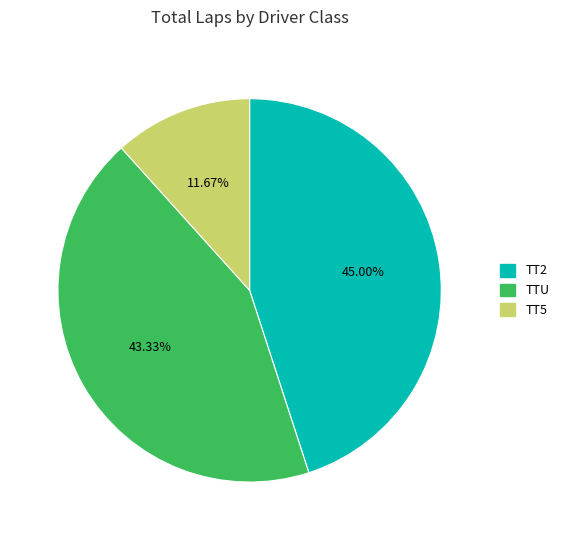

To the nearest percent, what is the average slice percentage?

33%